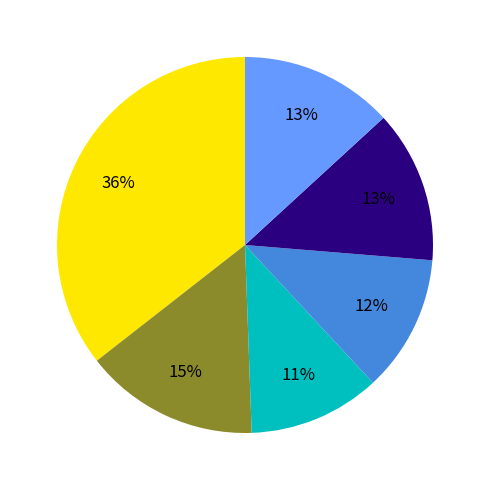

Count the number of slices in the pie.

6